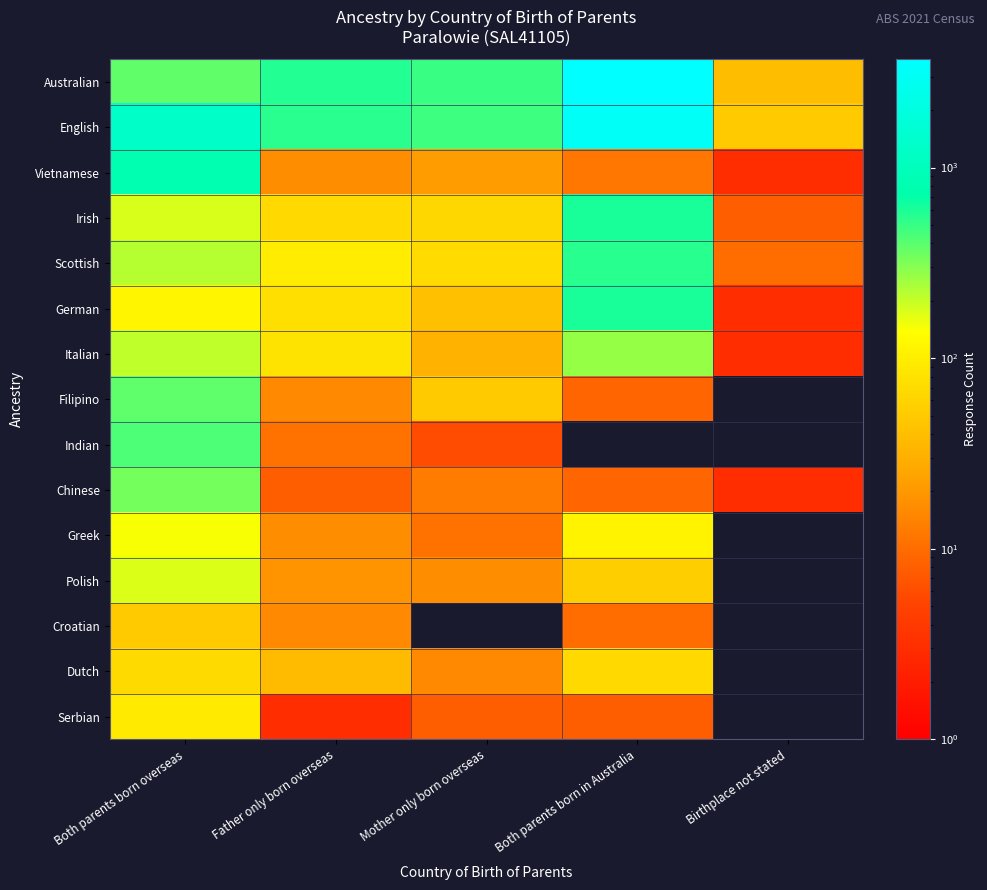

Which series has the largest range (max minus min)?

Australian